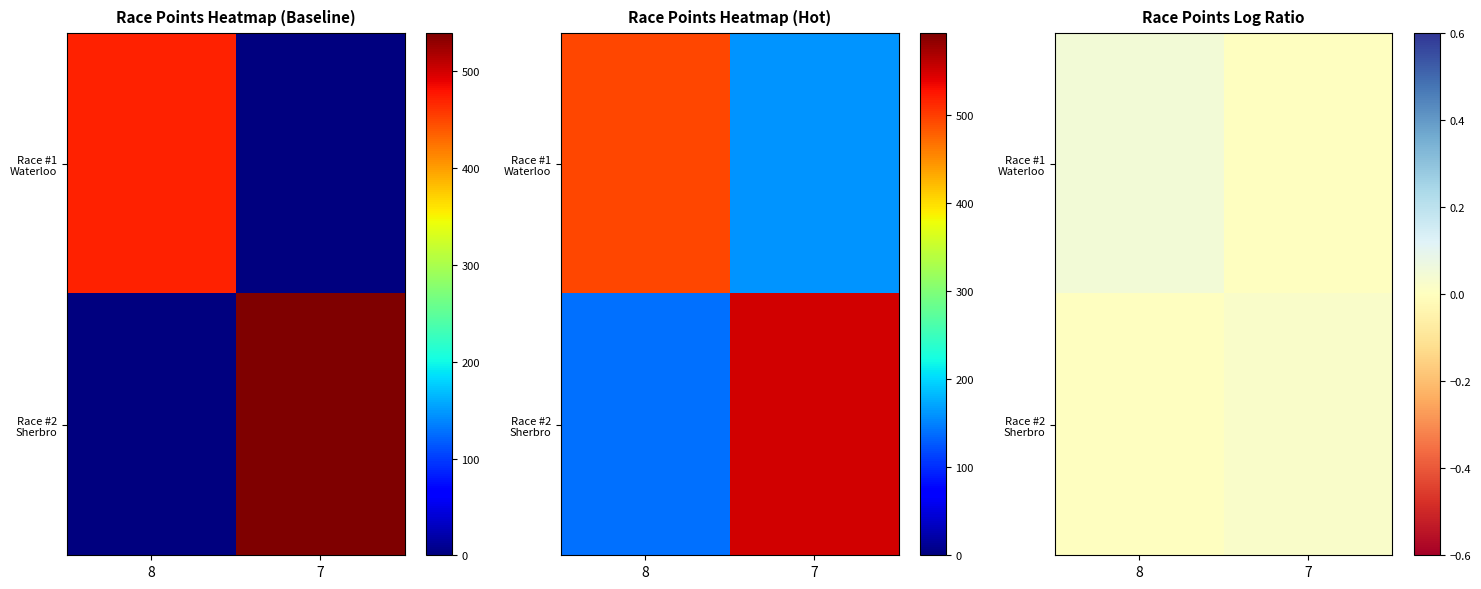

How many values in Race #2 Sherbro are above zero?

1